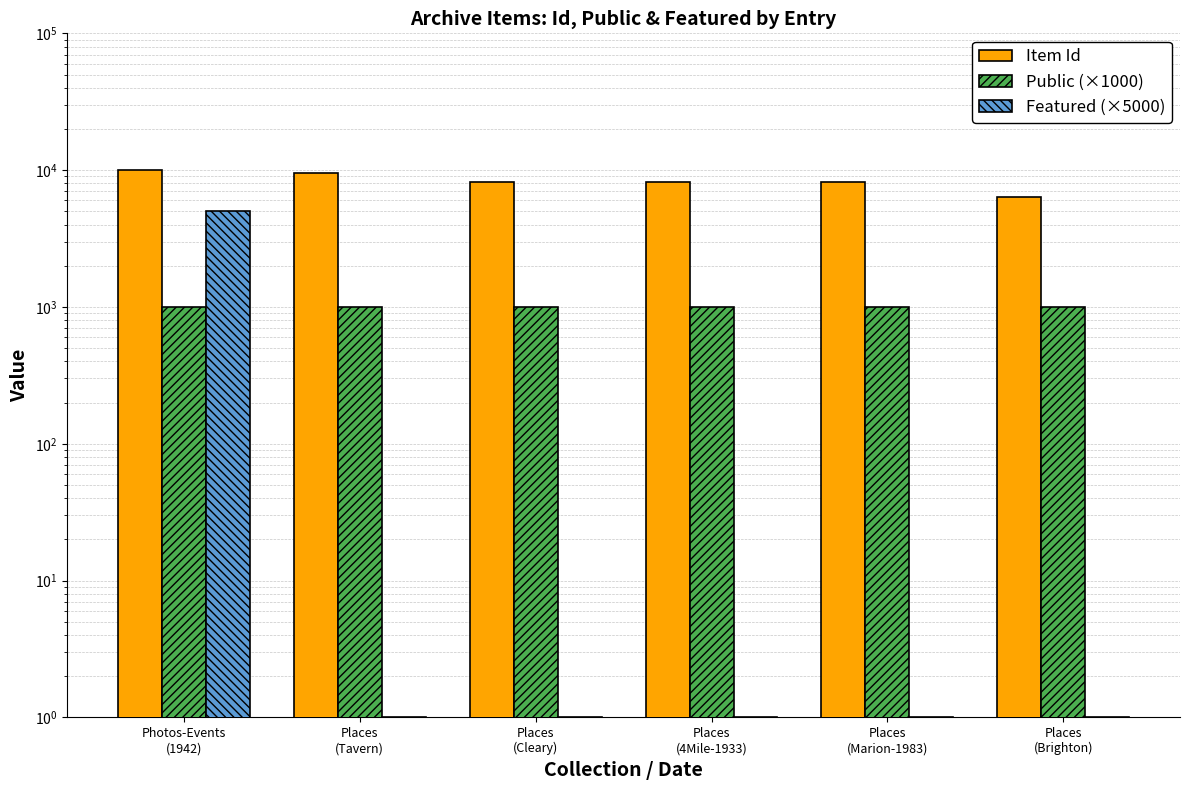

At which category is the sum across all series the highest?

Photos-Events
(1942)